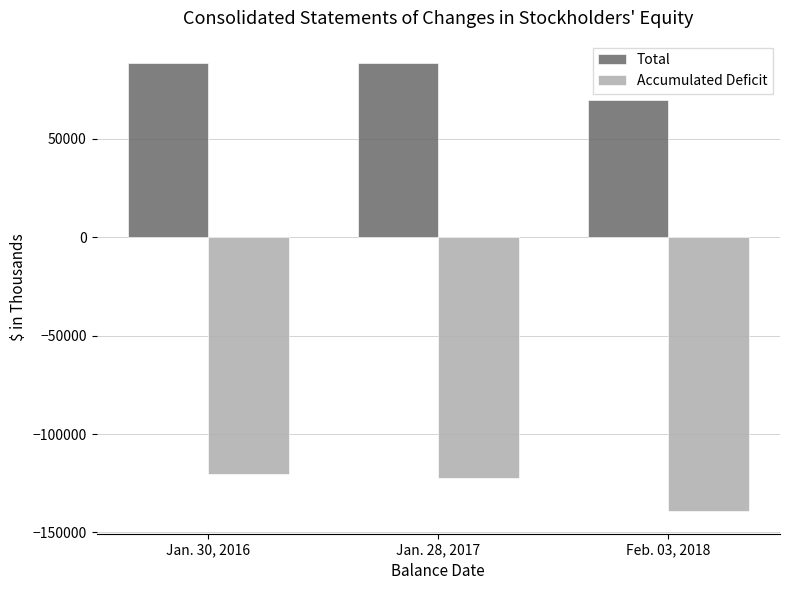

Rank the series at Feb. 03, 2018 from lowest to highest value.

Accumulated Deficit, Total